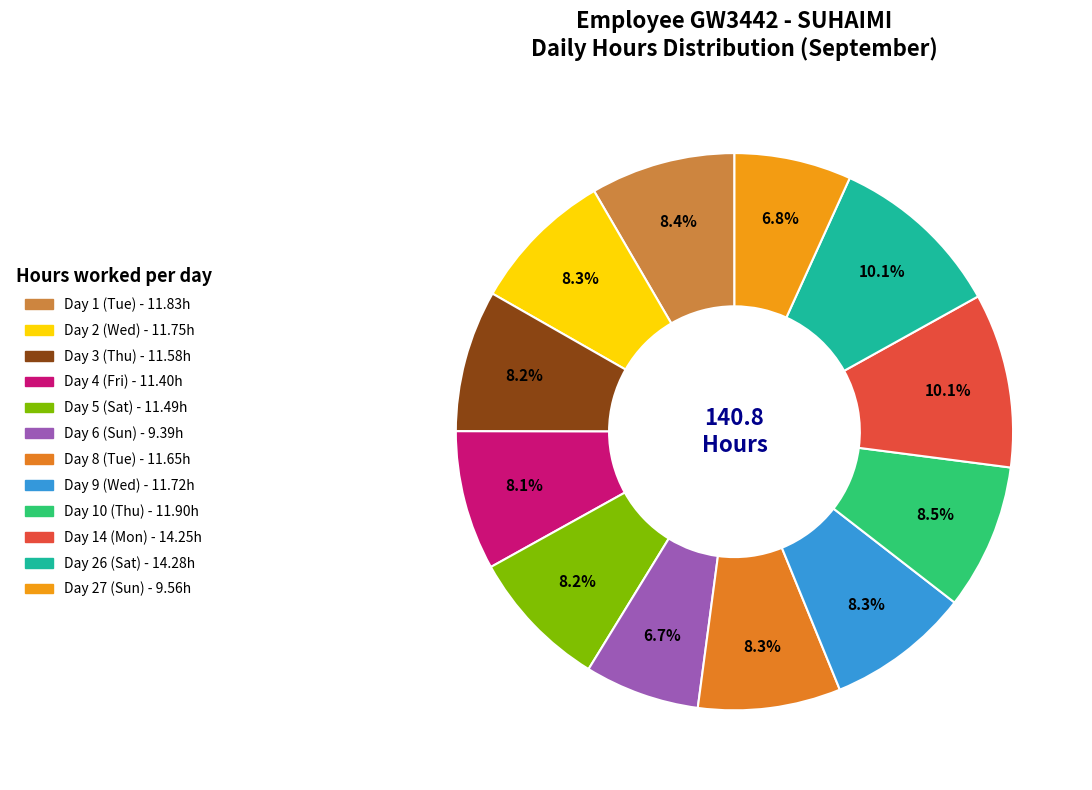

Does Day 5 (Sat) represent more than half of the total?

No